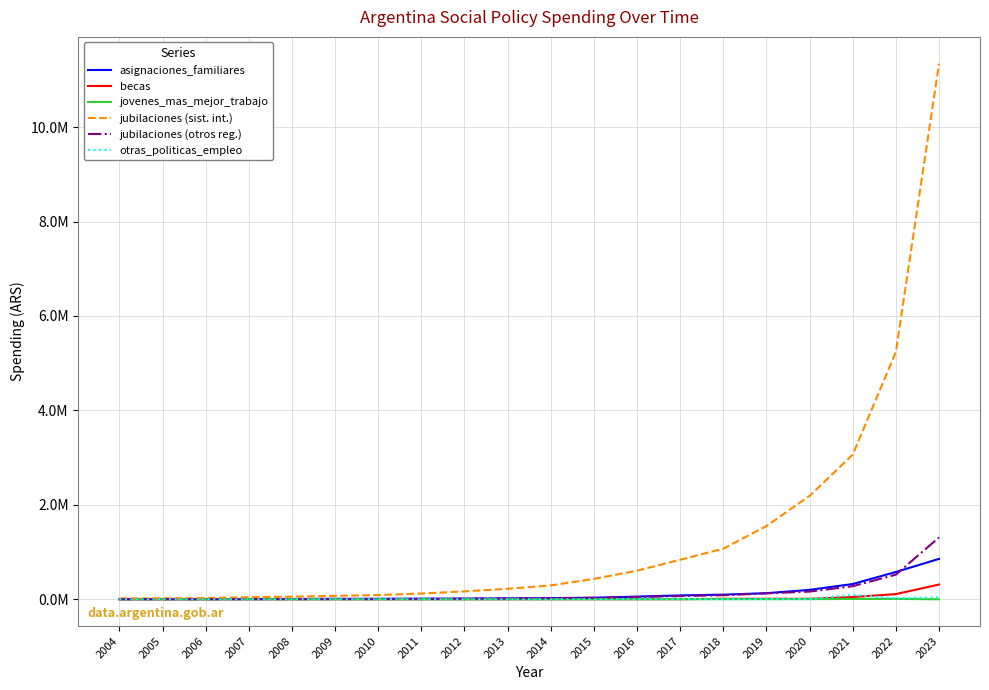

Does the chart have visible grid lines?

Yes